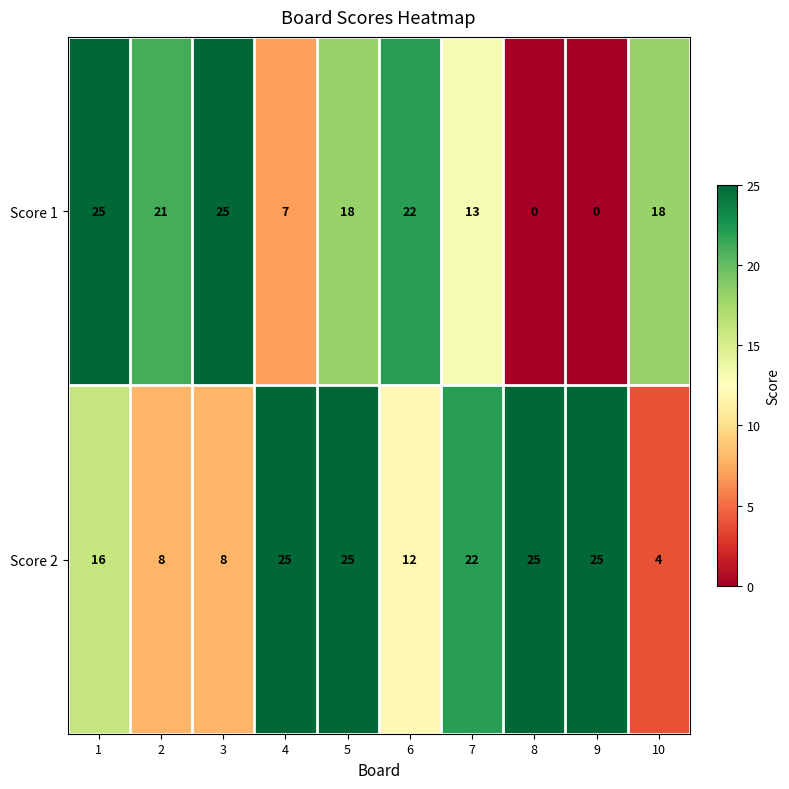

What is the total value across all series at 8?

25